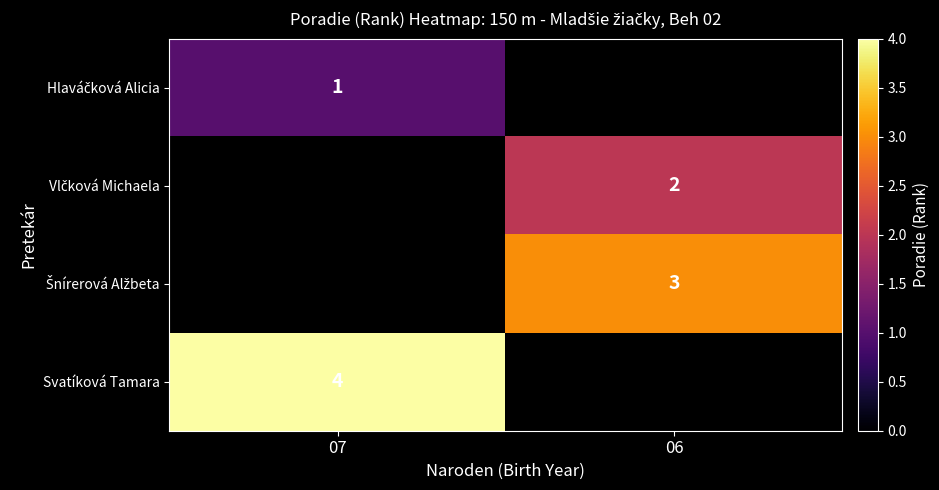

What is the spread (max minus min) of values at 07?

3.0